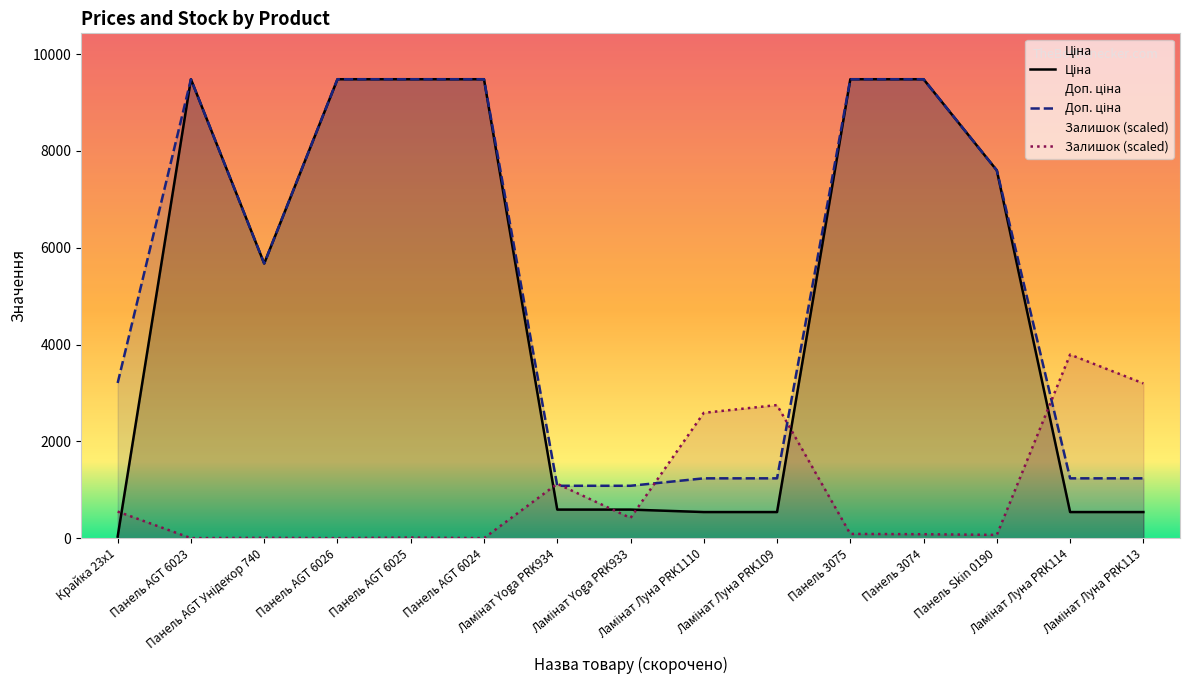

How many interior local valleys does the Ціна series have?

1